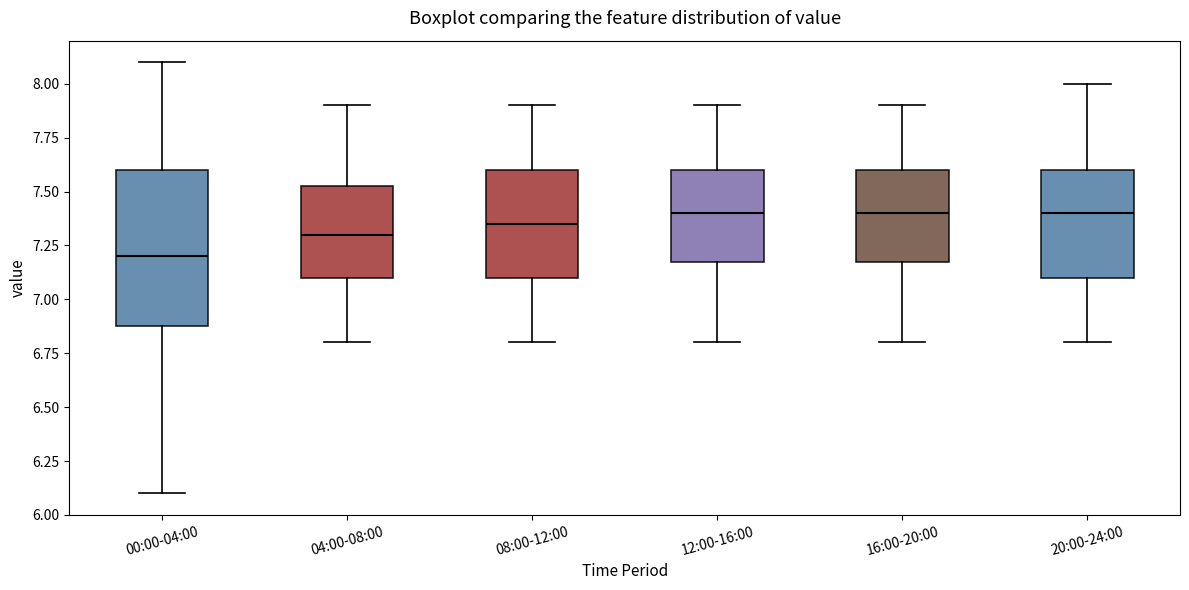

Which box is the tallest, from its lower edge to its upper edge?

00:00-04:00